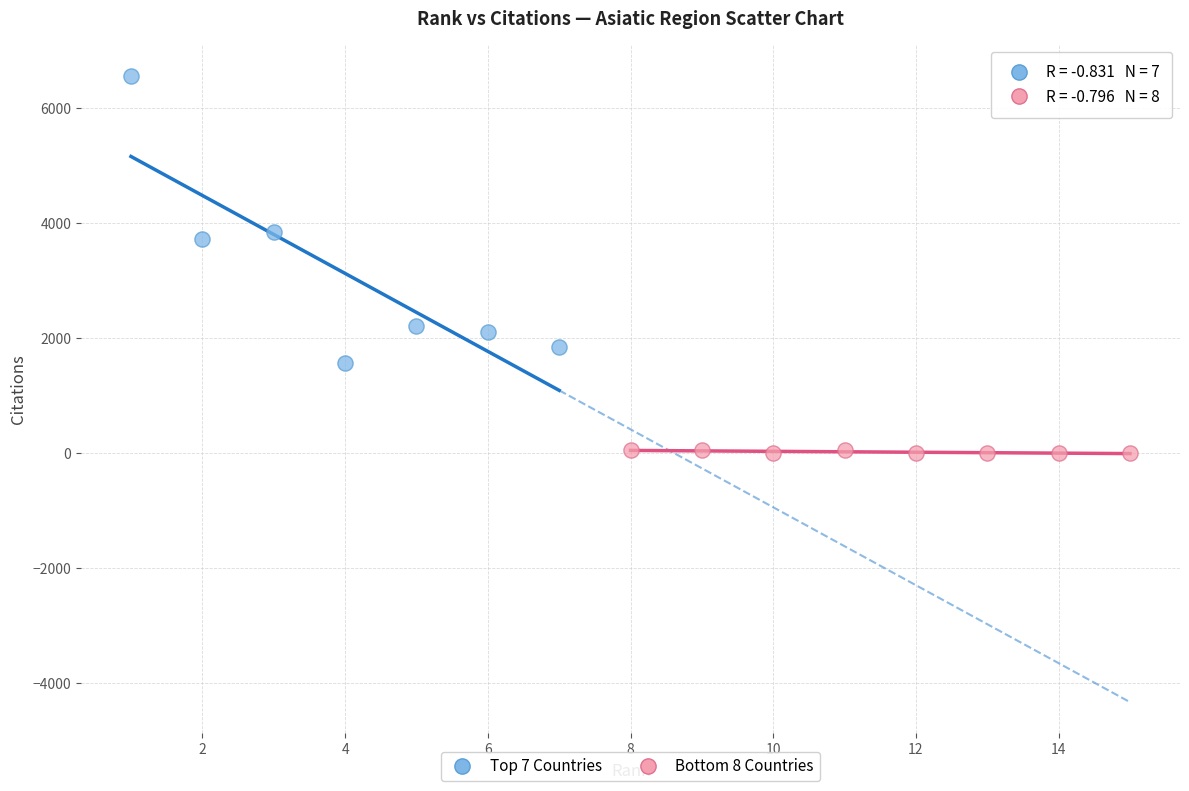

Which series has the widest spread of Y values?

Top 7 Countries